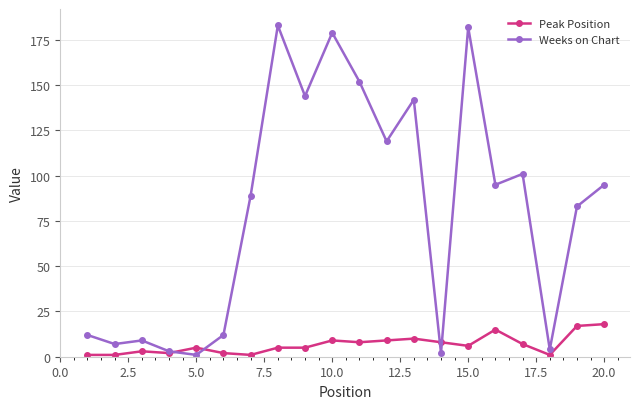

How many categories are shown in the chart?

20